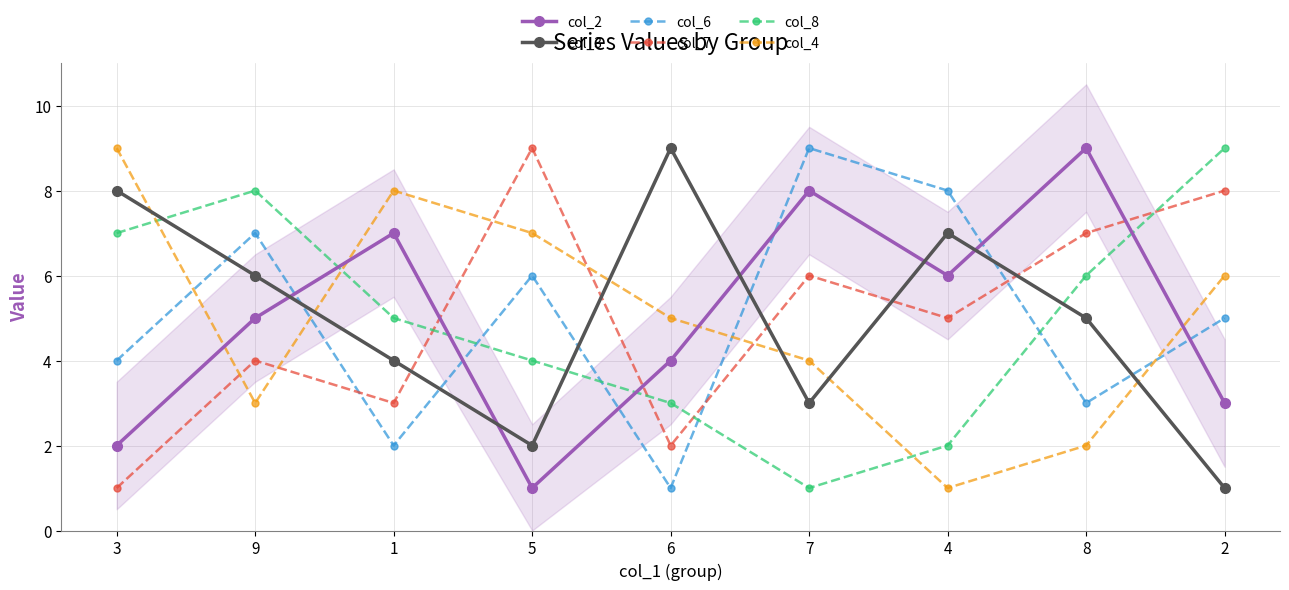

At which category does col_7 reach its first local valley?

1